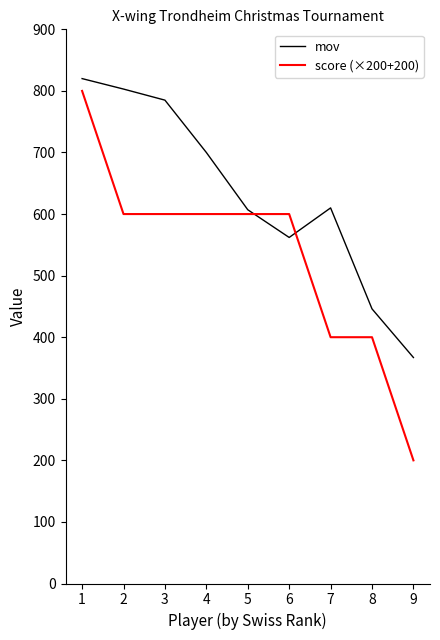

The value of score (×200+200) at 5 is 600. True or false?

True